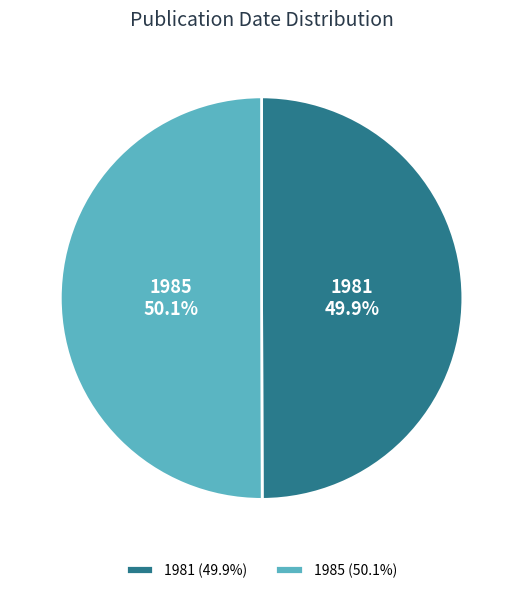

What portion of the pie excludes 1985?

49.9%